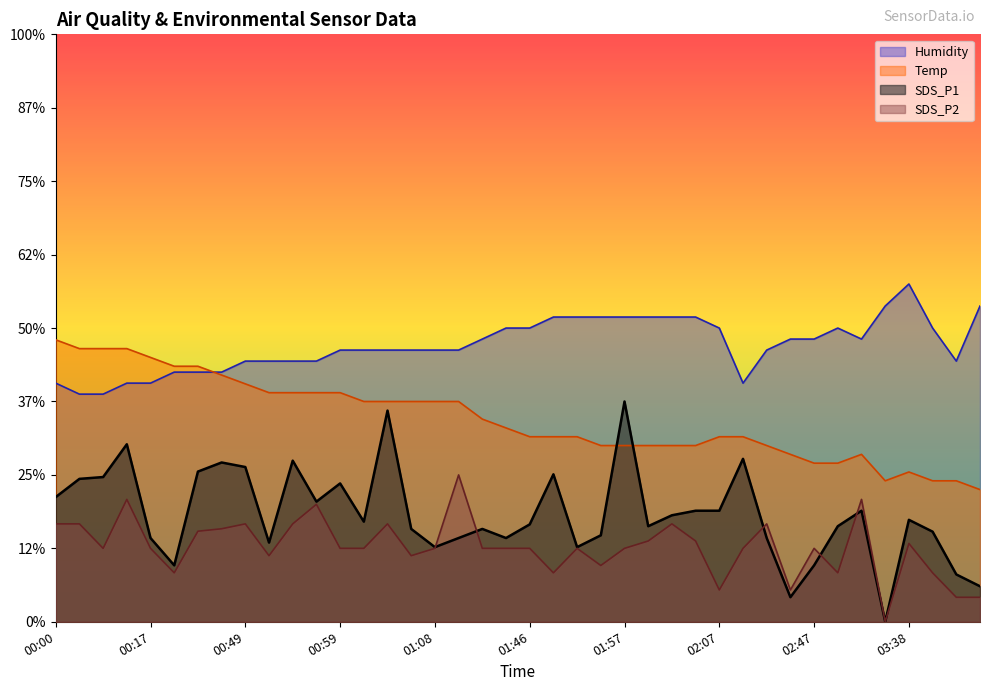

At which label does Temp reach its peak?

00:00